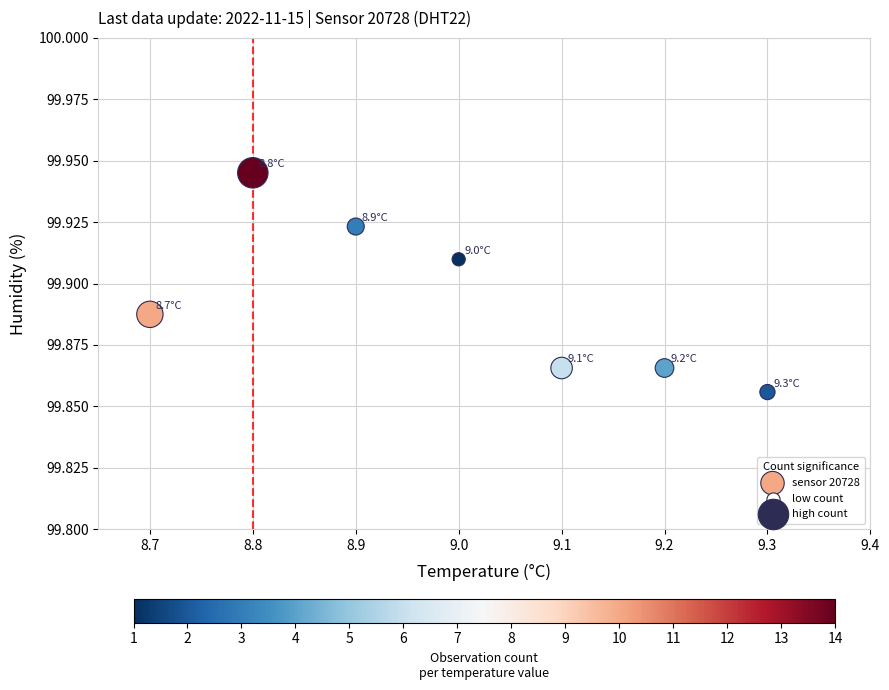

What is the range of X values (max minus min)?

0.6